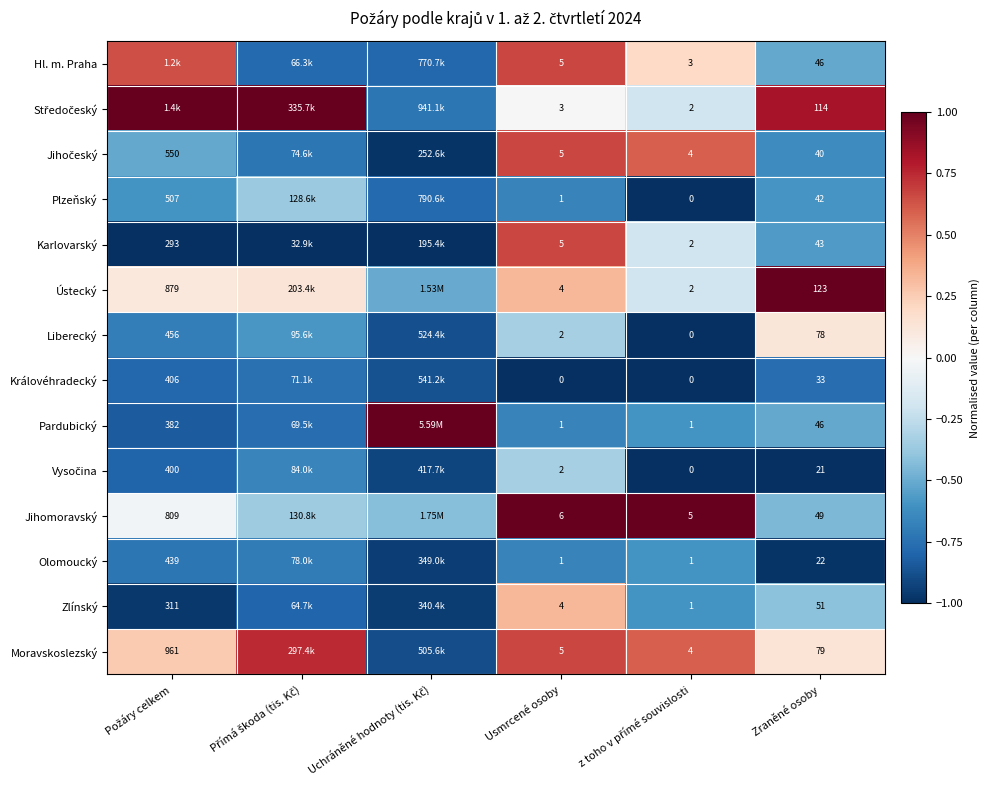

At which label does Ústecký first exceed 0?

Požáry celkem